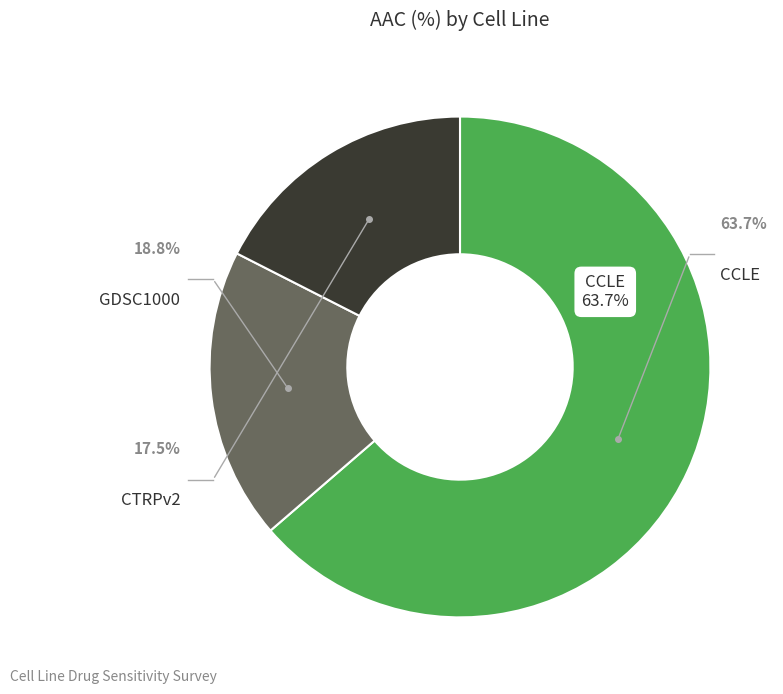

Rank the categories by value from lowest to highest.

CTRPv2, GDSC1000, CCLE